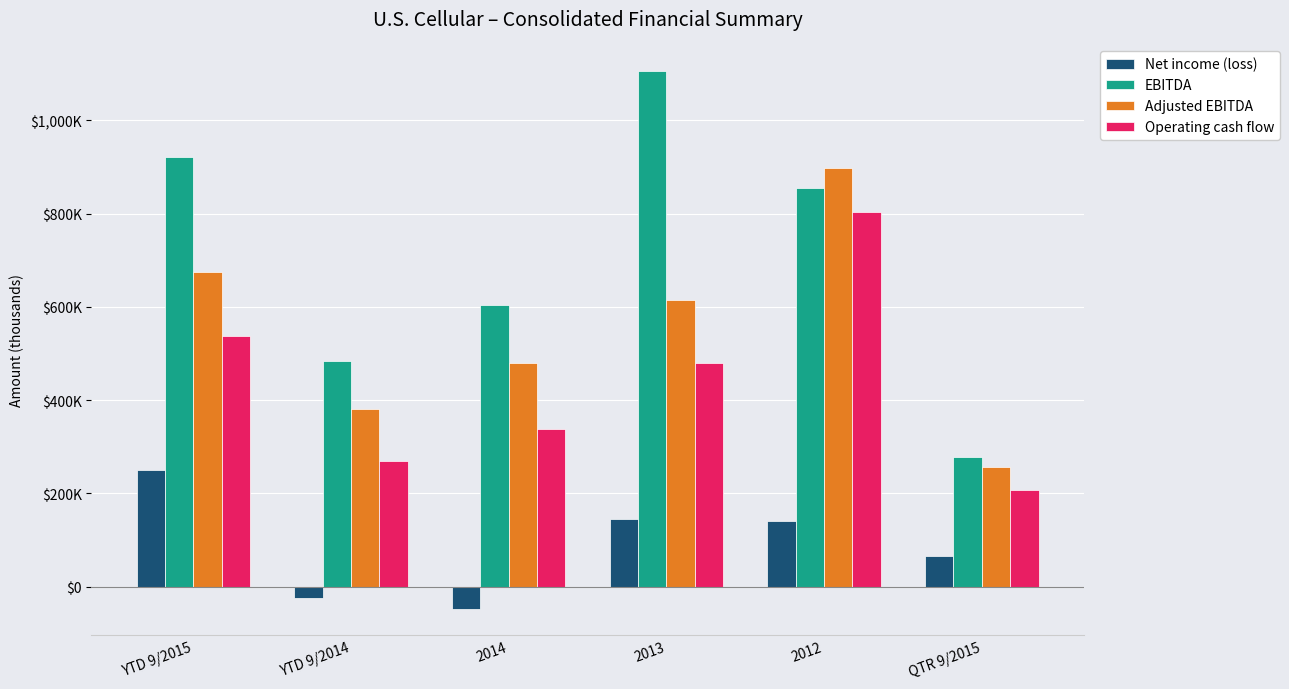

What is the sum of all EBITDA values?

4251394